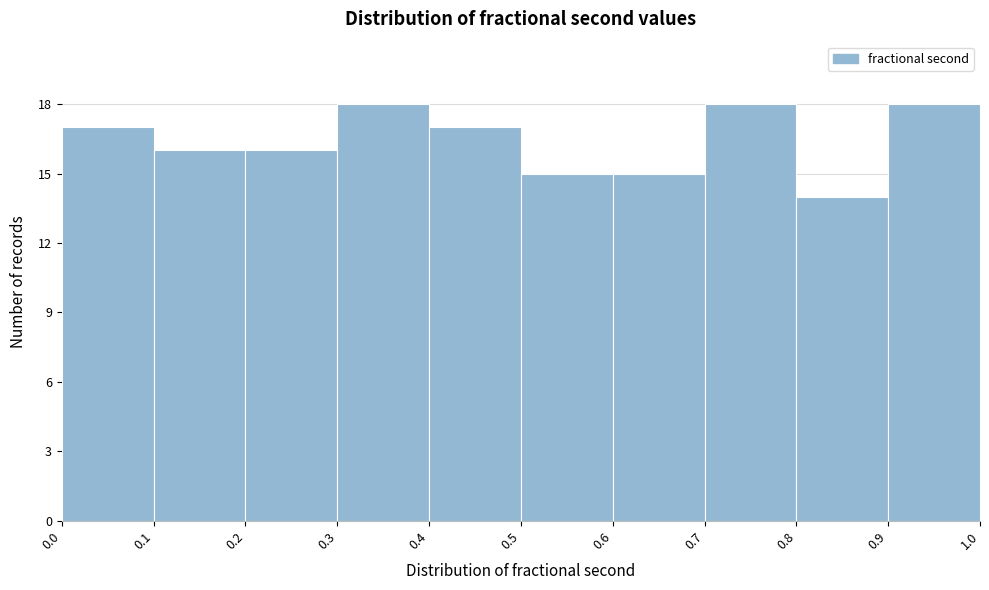

Reading left to right, transcribe this chart: for each bar, give the range it covers on the x-axis and its height. The values are not printed on the chart, so give them approximately, as read against the axis.

0.0 to 0.1: 17
0.1 to 0.2: 16
0.2 to 0.3: 16
0.3 to 0.4: 18
0.4 to 0.5: 17
0.5 to 0.6: 15
0.6 to 0.7: 15
0.7 to 0.8: 18
0.8 to 0.9: 14
0.9 to 1.0: 18